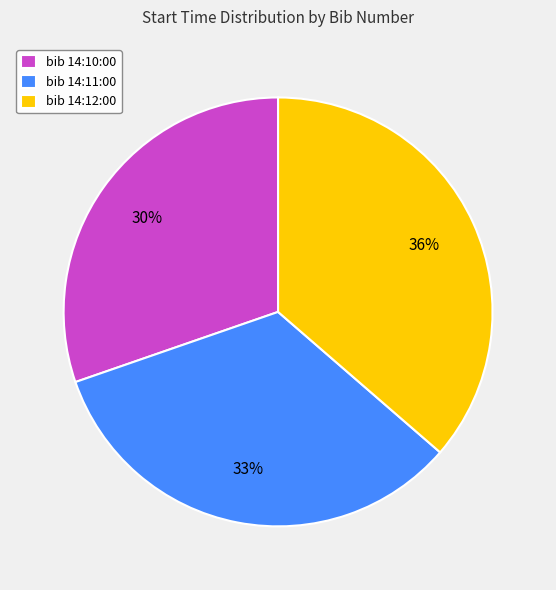

Count the number of slices in the pie.

3